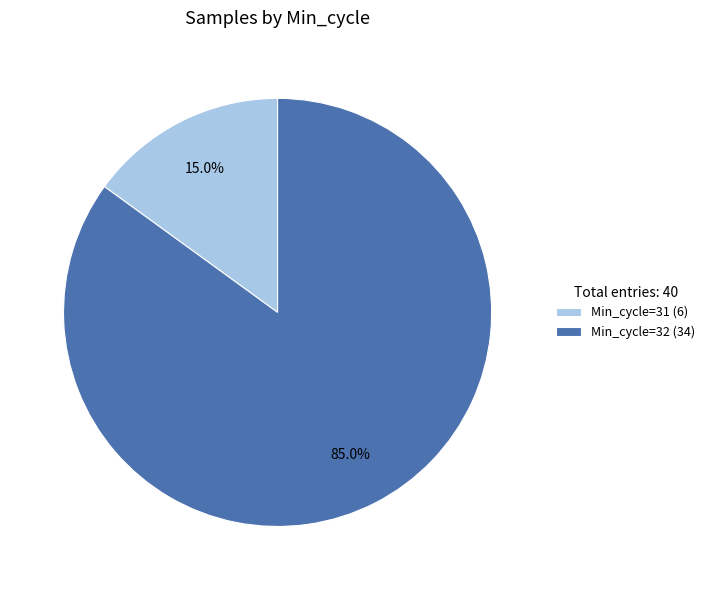

Is there any slice that represents more than half of the pie?

Yes